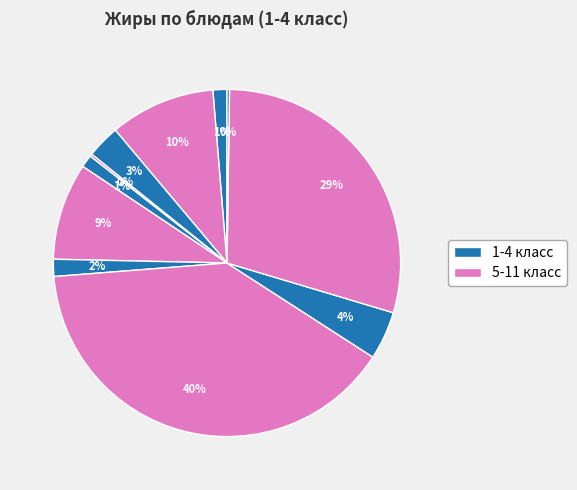

Count the number of slices in the pie.

11